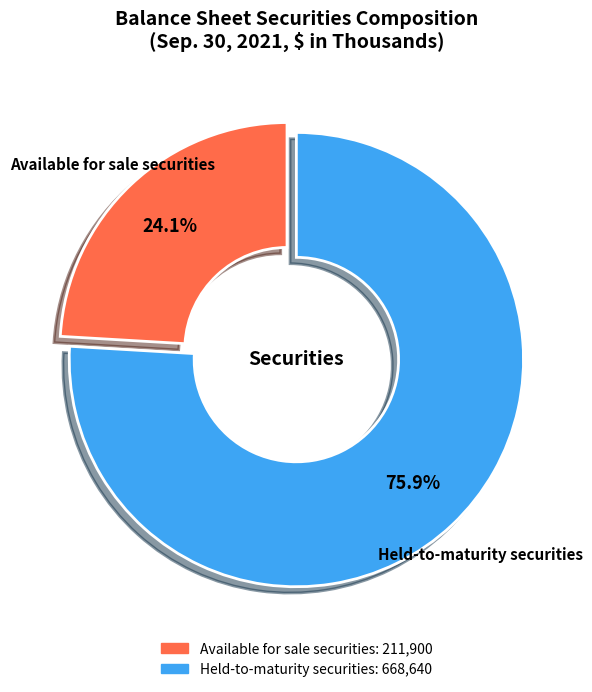

Between Held-to-maturity securities and Available for sale securities, which is larger?

Held-to-maturity securities